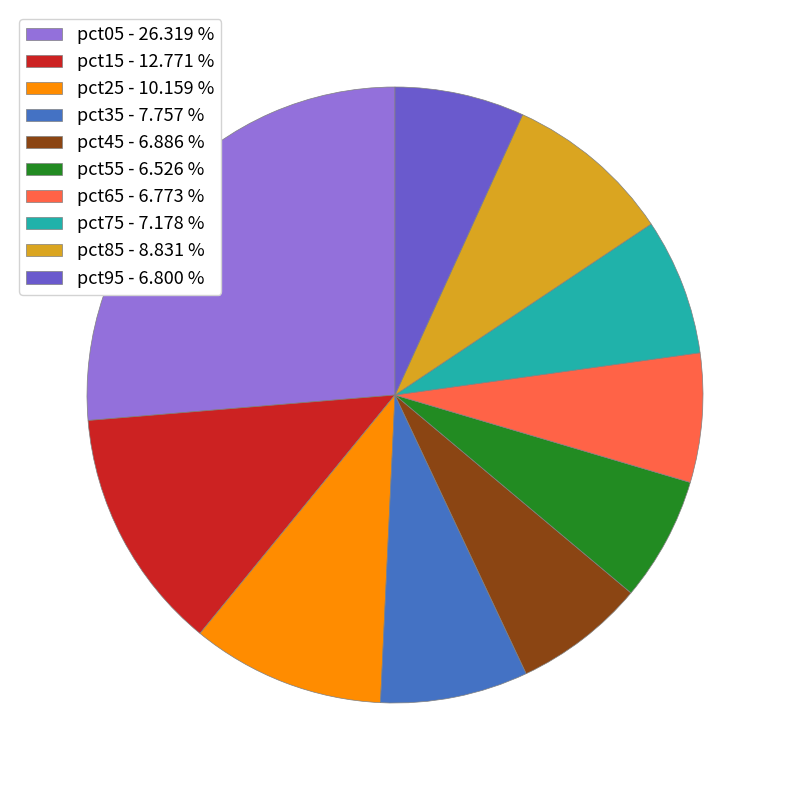

Is there a majority slice in this chart?

No